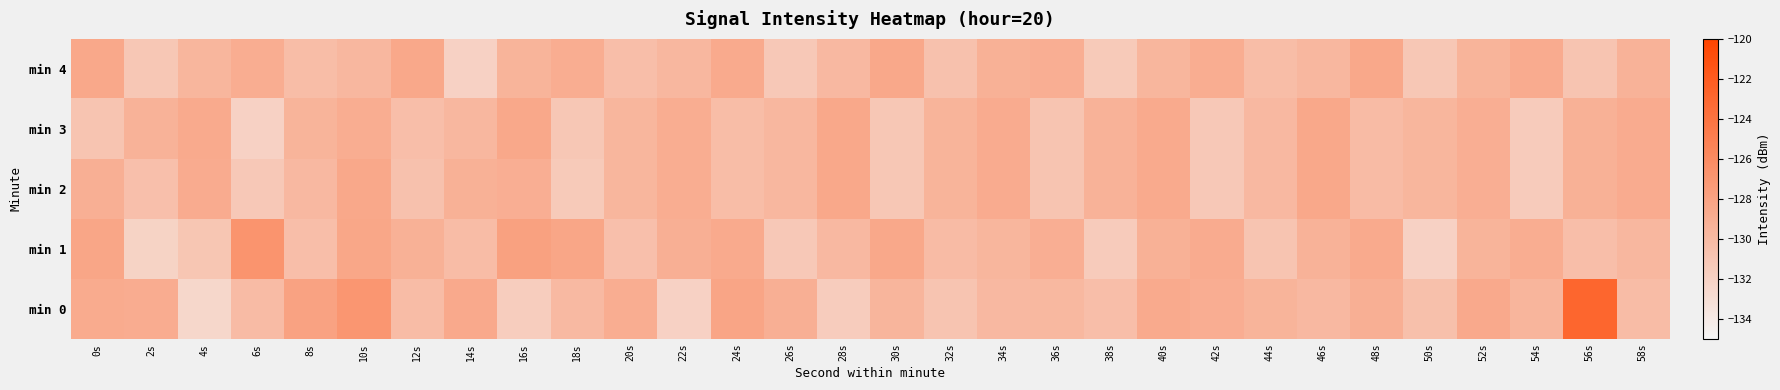

Which has a higher value, 58s or 48s?

48s